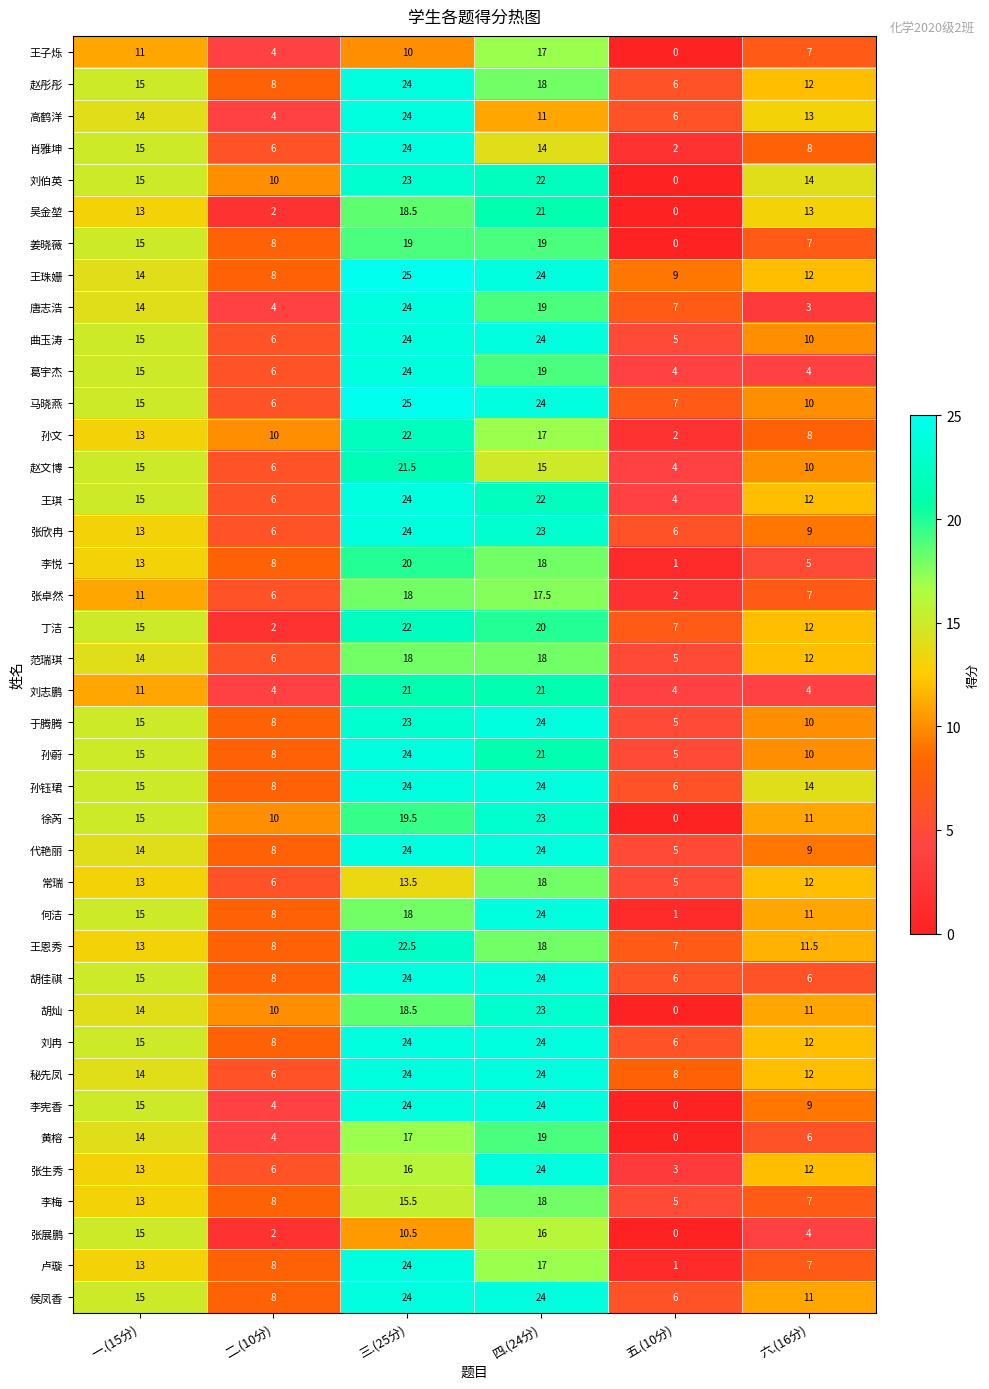

Which series has the widest spread of values?

李宪香